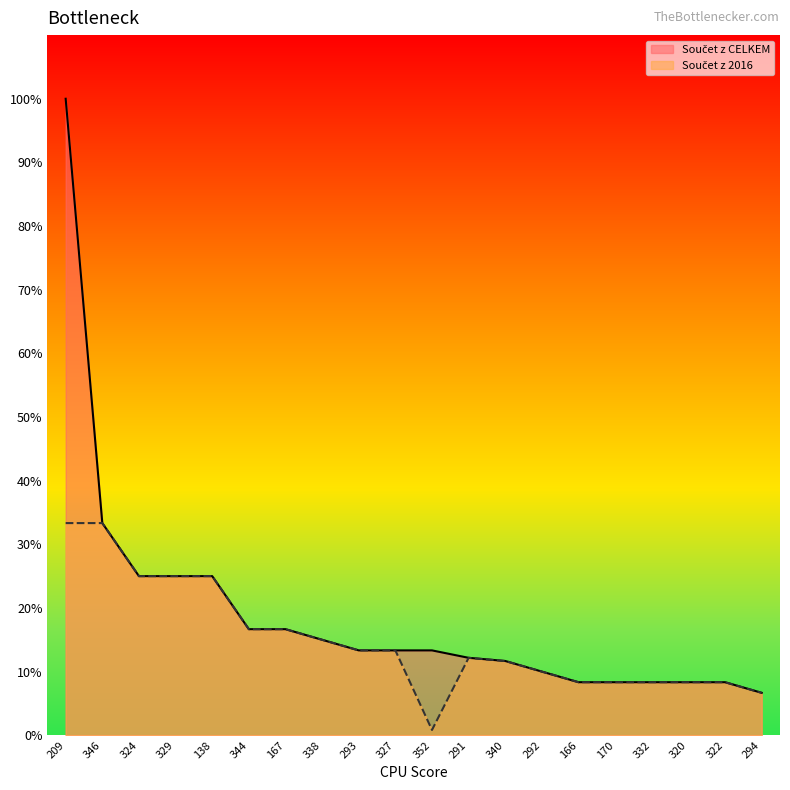

The value of Součet z 2016 at 340 is 11.7. True or false?

True